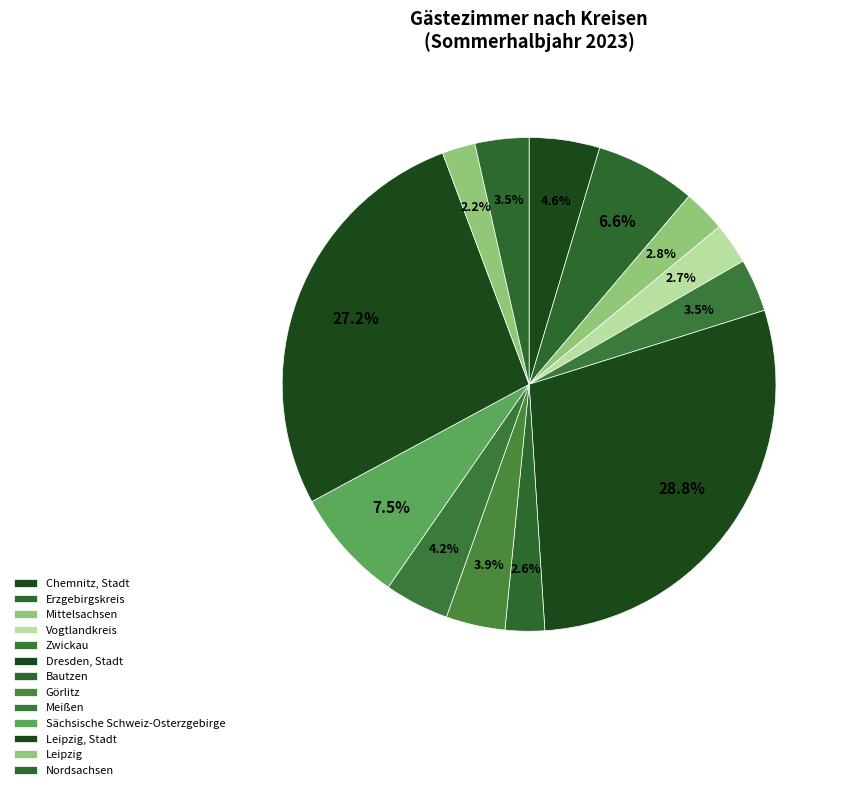

Is the sum of Erzgebirgskreis and Sächsische Schweiz-Osterzgebirge greater than half?

No